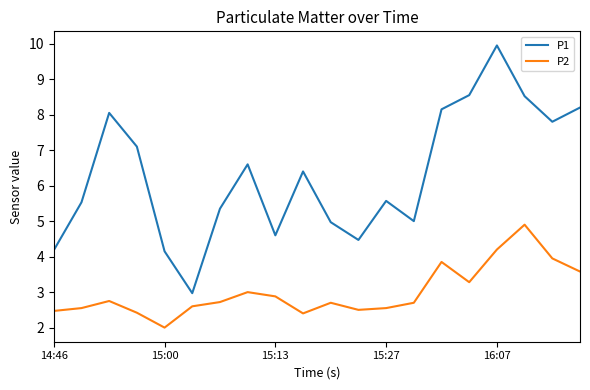

True or false: P1 and P2 cross at least once.

False